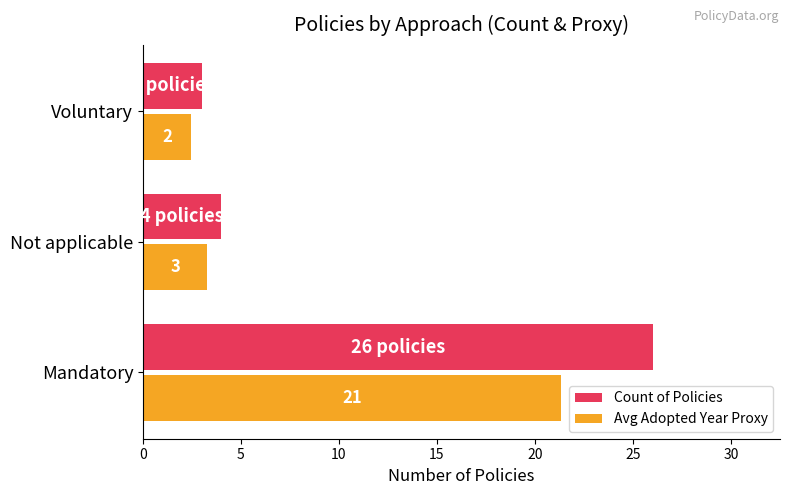

What are all the series names shown in the legend?

Count of Policies, Avg Adopted Year Proxy